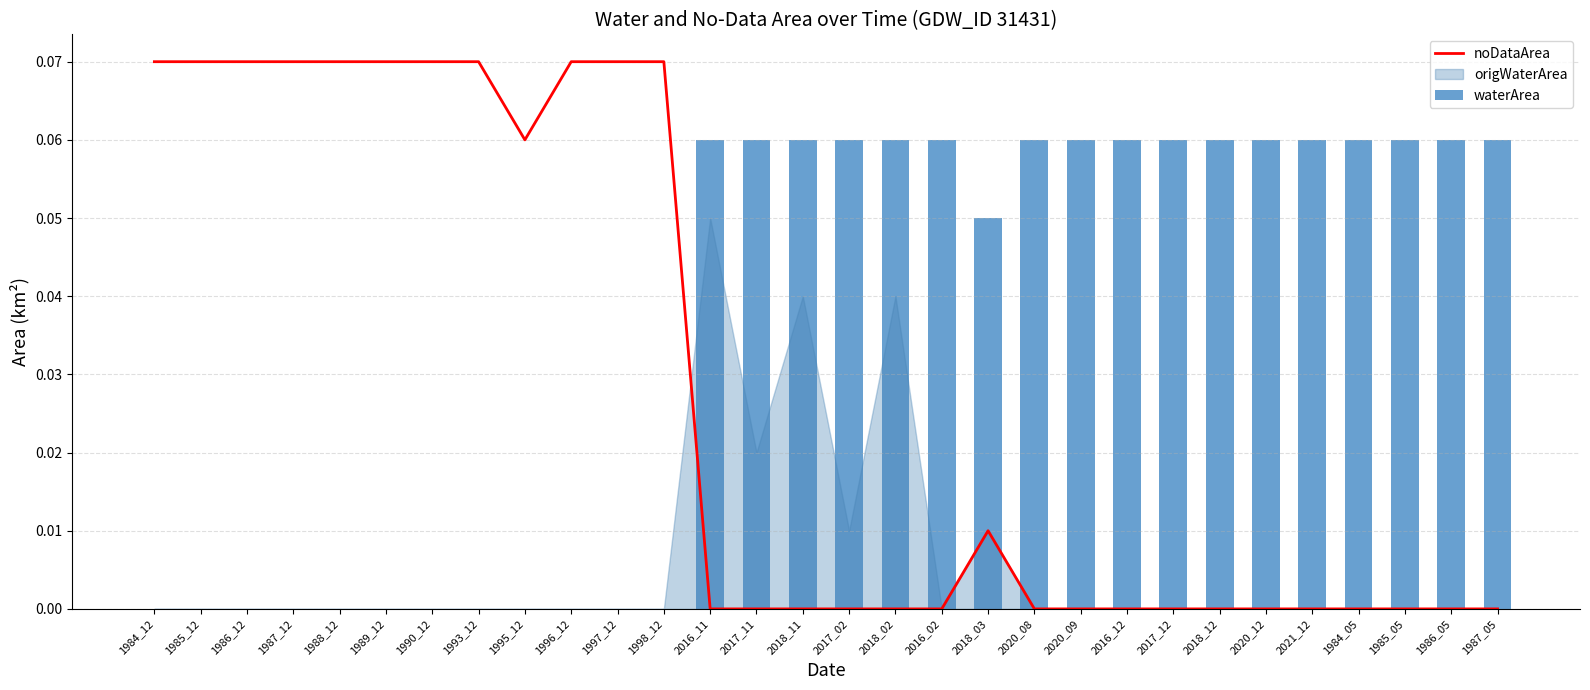

Is it true that noDataArea equals 0.0 at 2017_11?

True